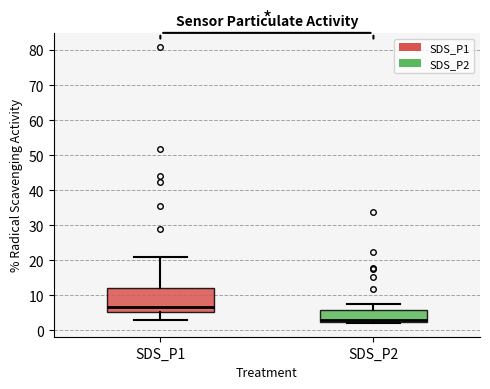

Where does the upper whisker of the box for SDS_P1 end on the y-axis? The values are not printed on the chart, so give them approximately, as read against the axis.

21